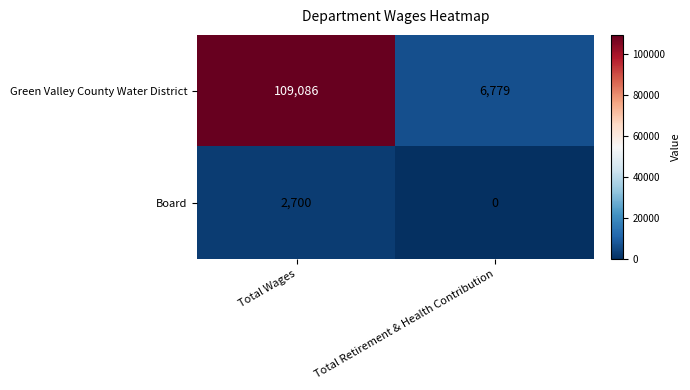

Which series changed the most between Total Wages and Total Retirement & Health Contribution?

Green Valley County Water District